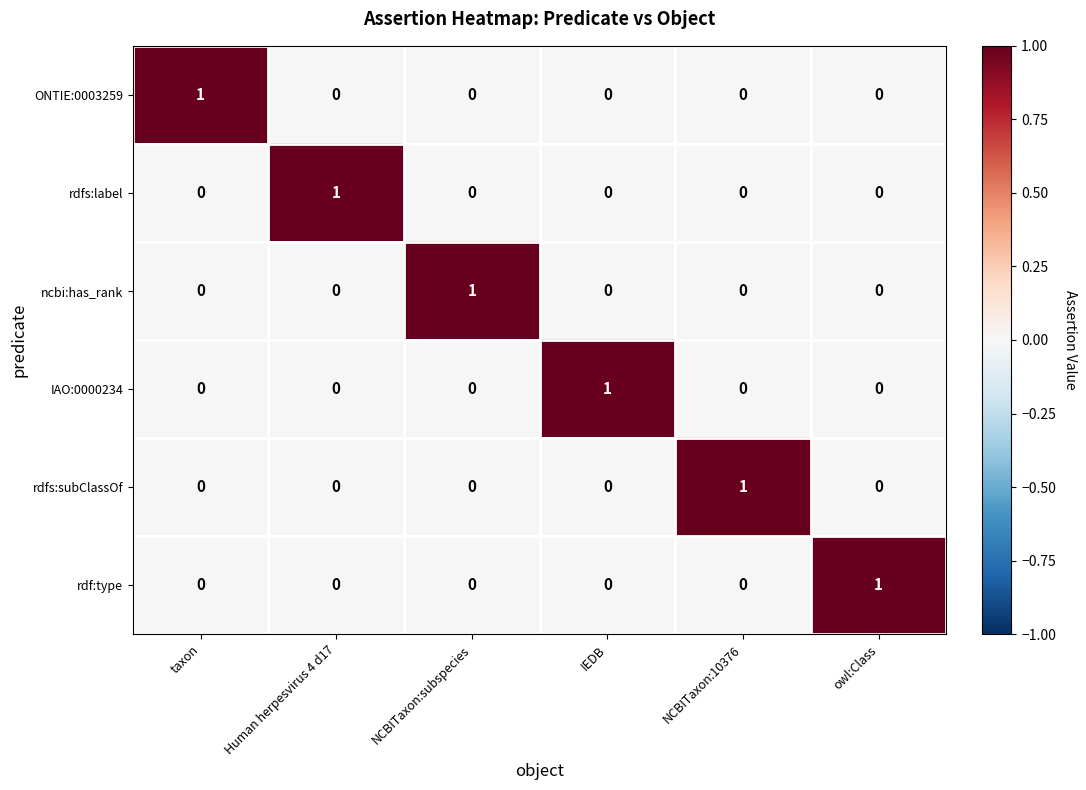

At how many categories does at least one series exceed 0?

6